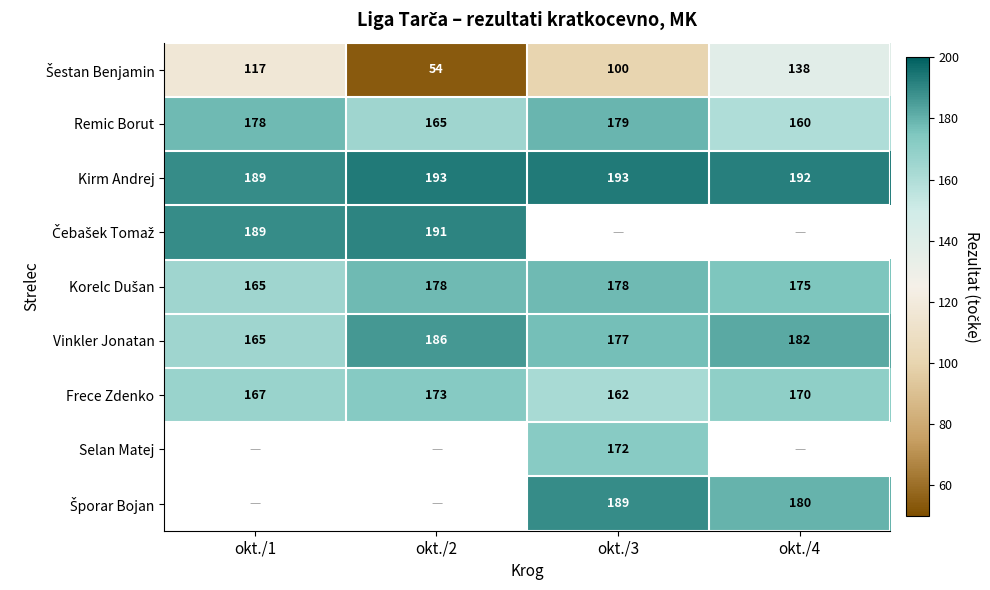

List the labels in order of Frece Zdenko value, smallest first.

okt./3, okt./1, okt./4, okt./2